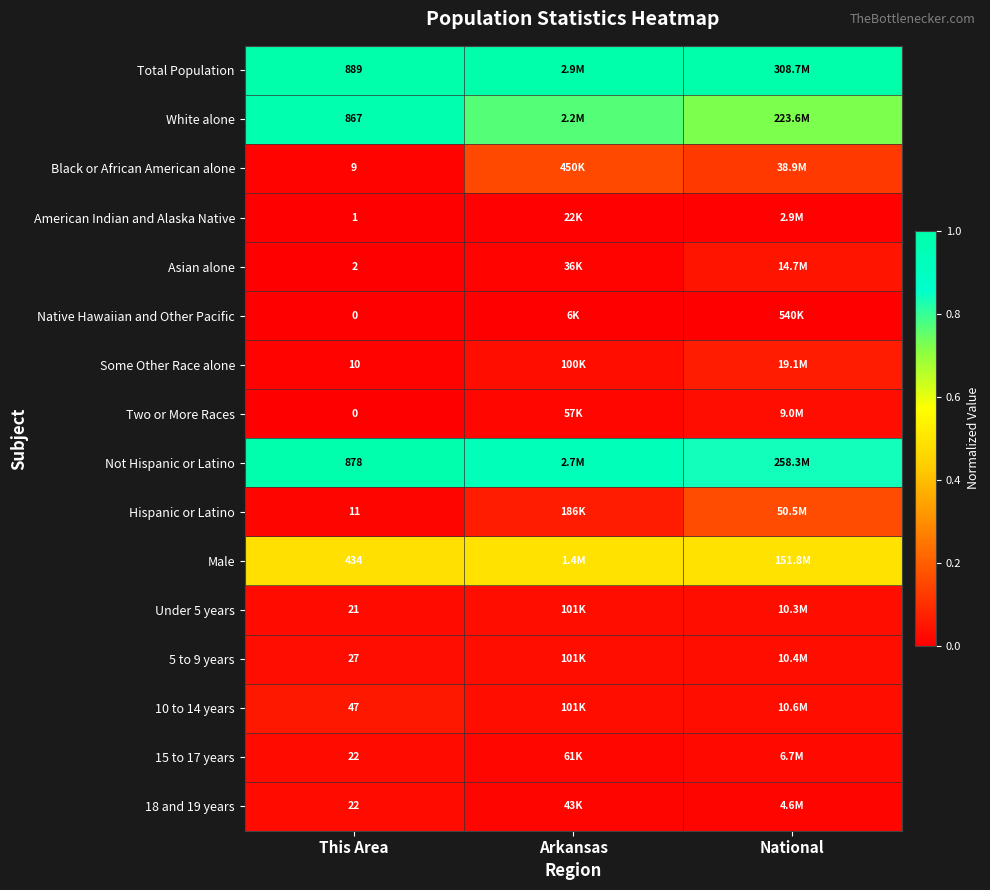

Is the value of Hispanic or Latino at National greater than the value of 15 to 17 years at National?

Yes